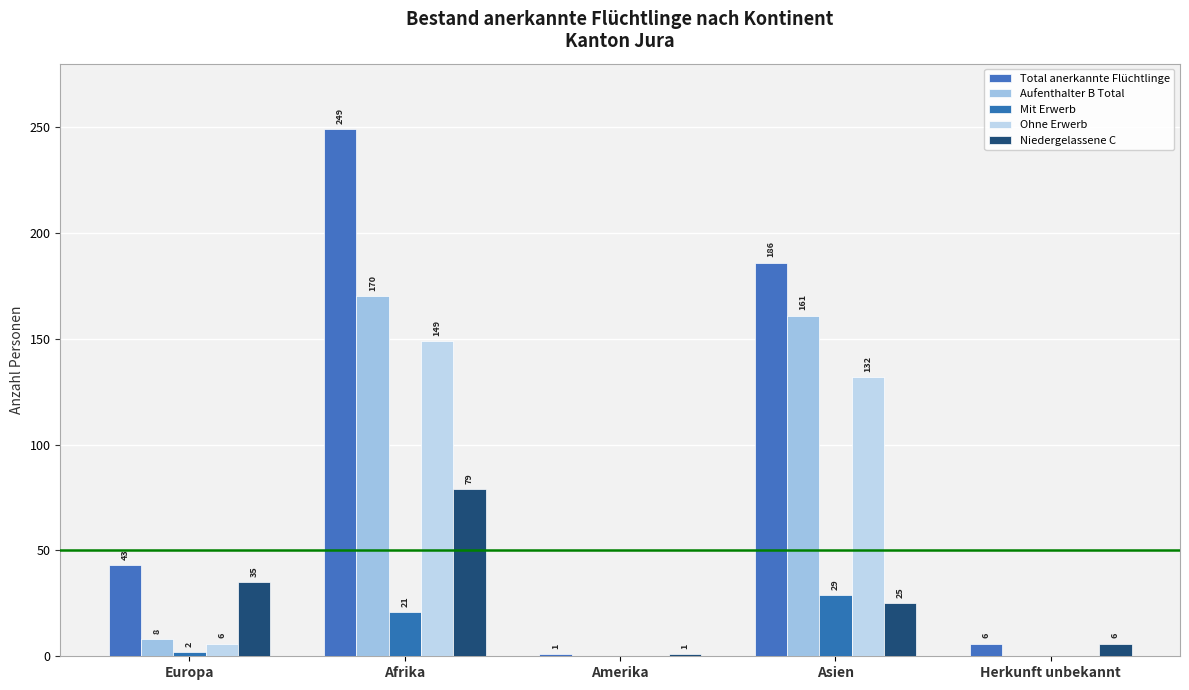

How many groups of bars are there?

5